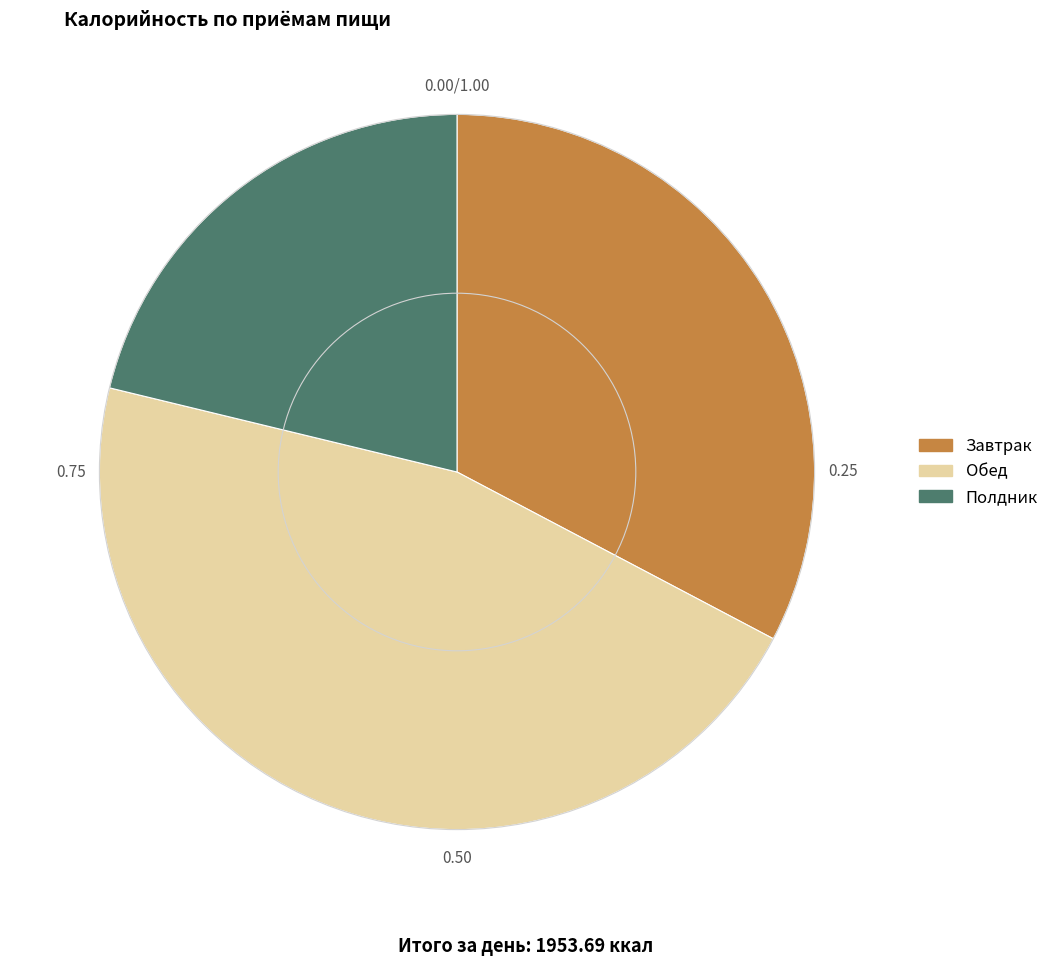

Count the number of slices in the pie.

3